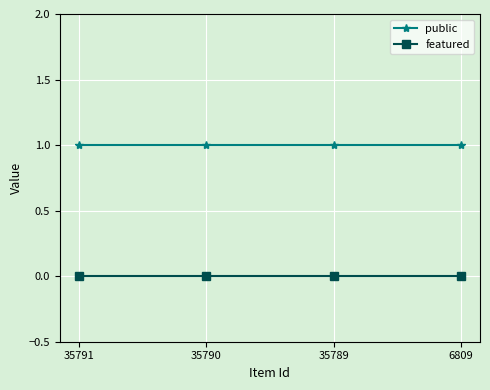

Which series has the largest total across all categories?

public